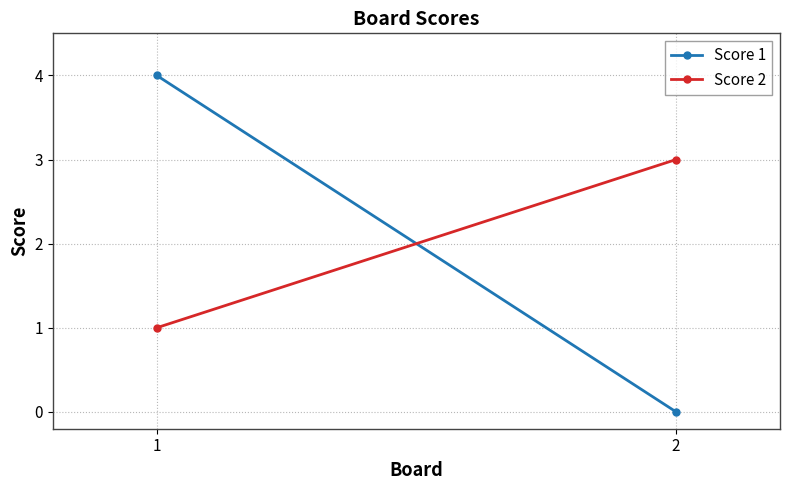

What are all the series names shown in the legend?

Score 1, Score 2